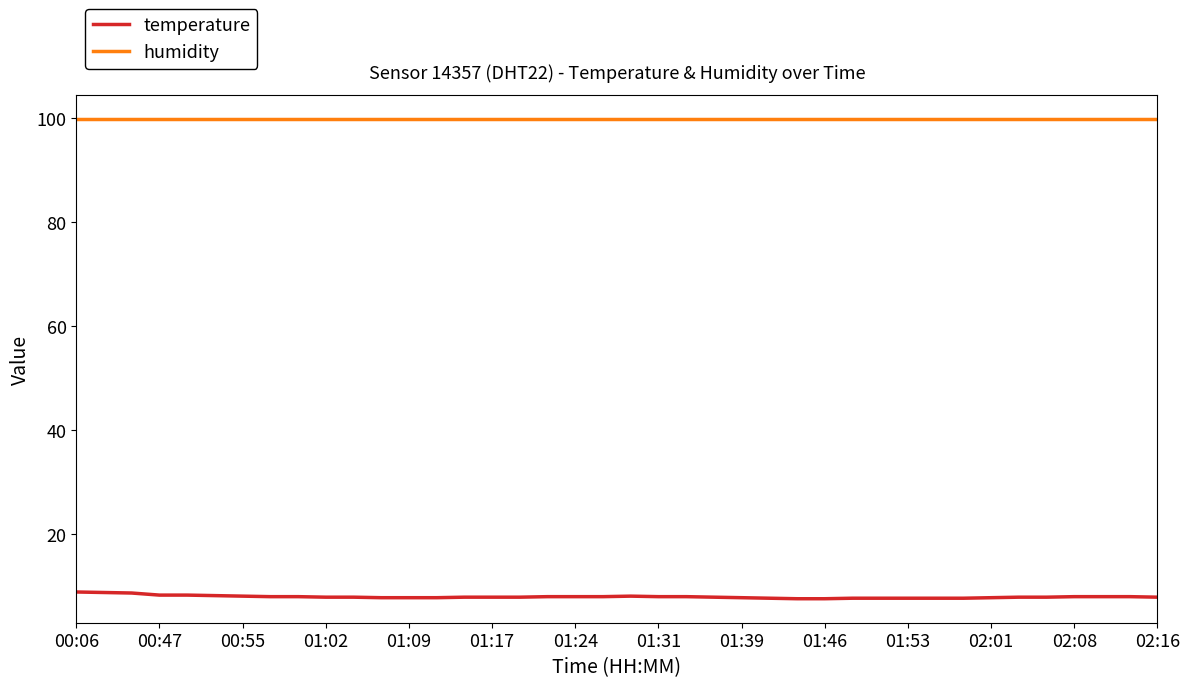

What is the highest value of the temperature series?

8.8